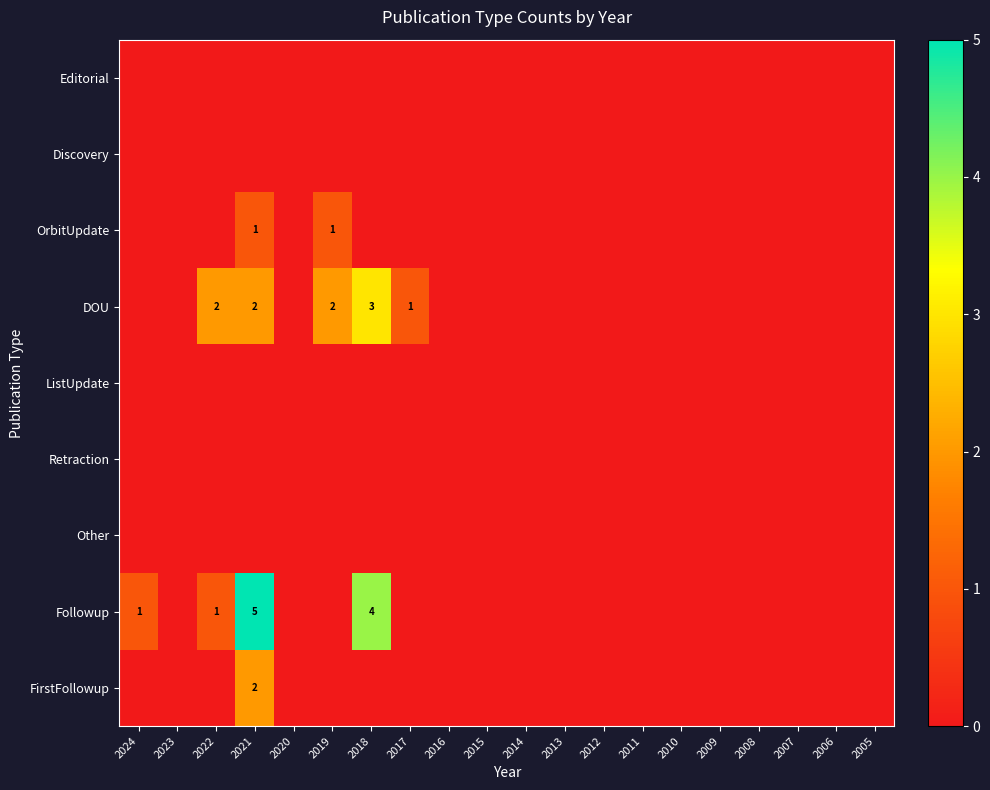

Between 2016 and 2005, which series saw the biggest shift?

Editorial